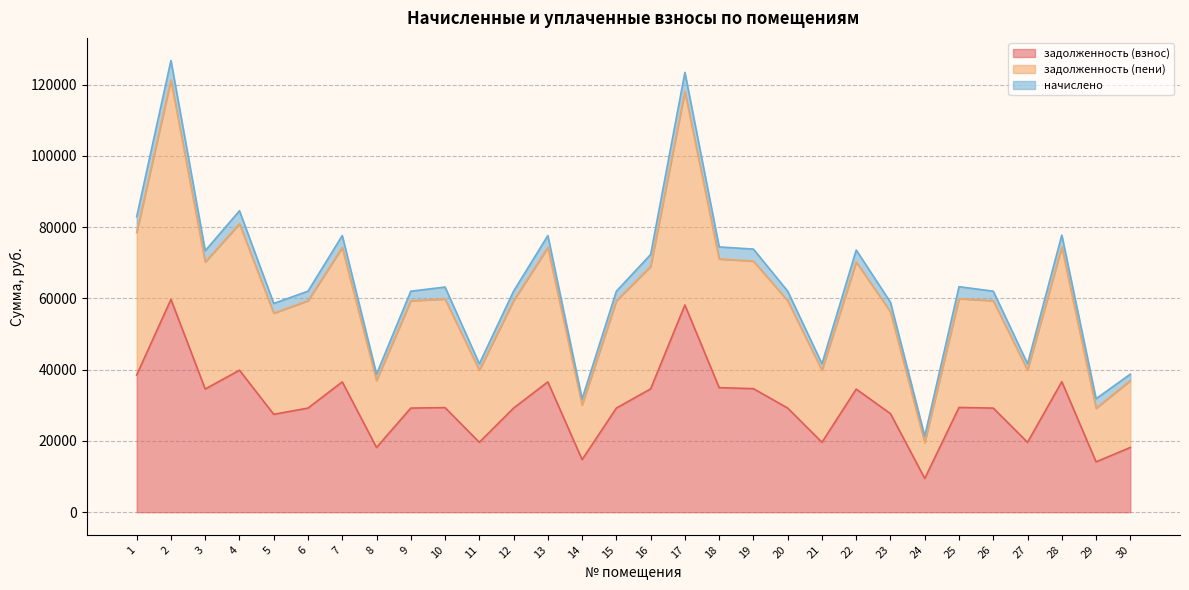

At which category does задолженность (пени) reach its first local valley?

3